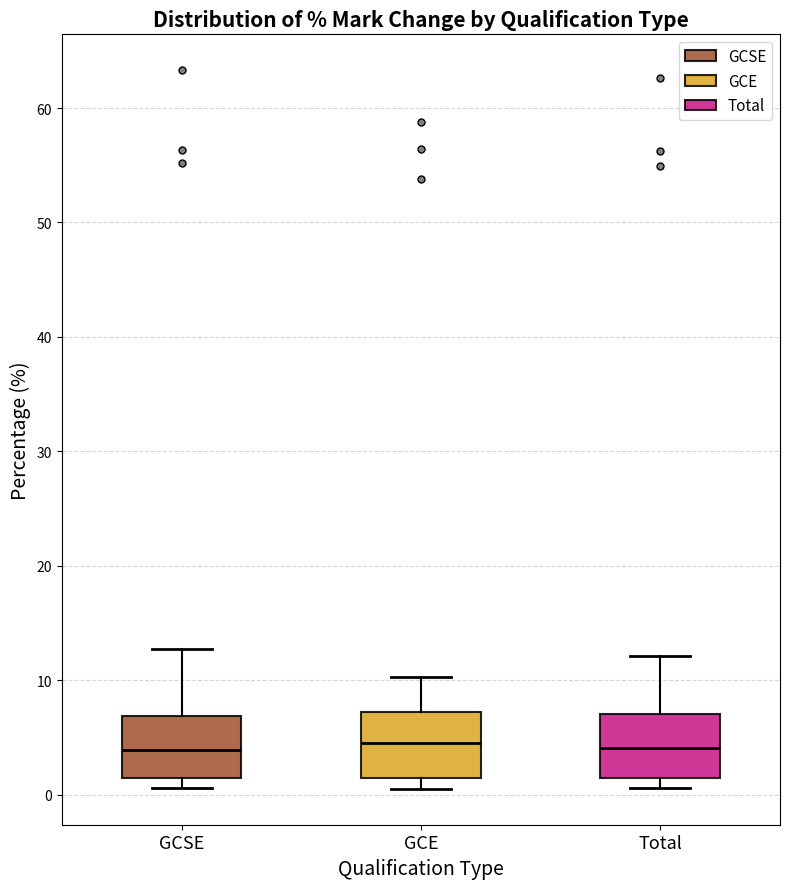

Reading left to right, transcribe this box plot: for each box, give where its median line is, the range the box spans, and where its two whiskers end, as read against the y-axis. The values are not printed on the chart, so give them approximately, as read against the axis.

GCSE: median 4, box 1 to 7, whiskers 1 (just below the box's lower edge) to 13
GCE: median 5, box 1 to 7, whiskers 1 (just below the box's lower edge) to 10
Total: median 4, box 1 to 7, whiskers 1 (just below the box's lower edge) to 12